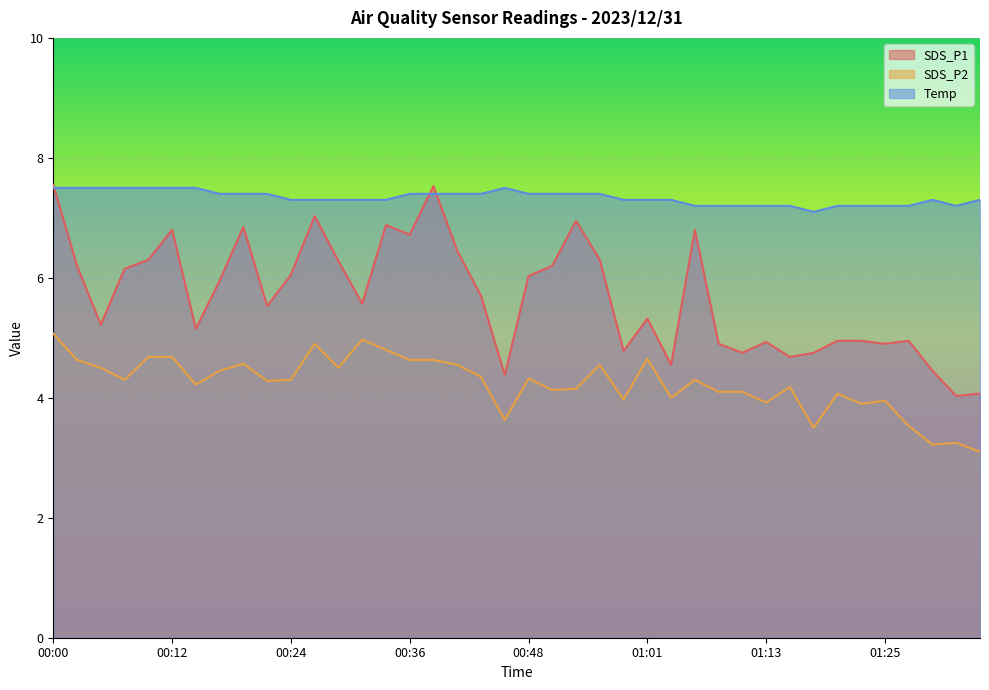

How many interior local valleys does the Temp series have?

2